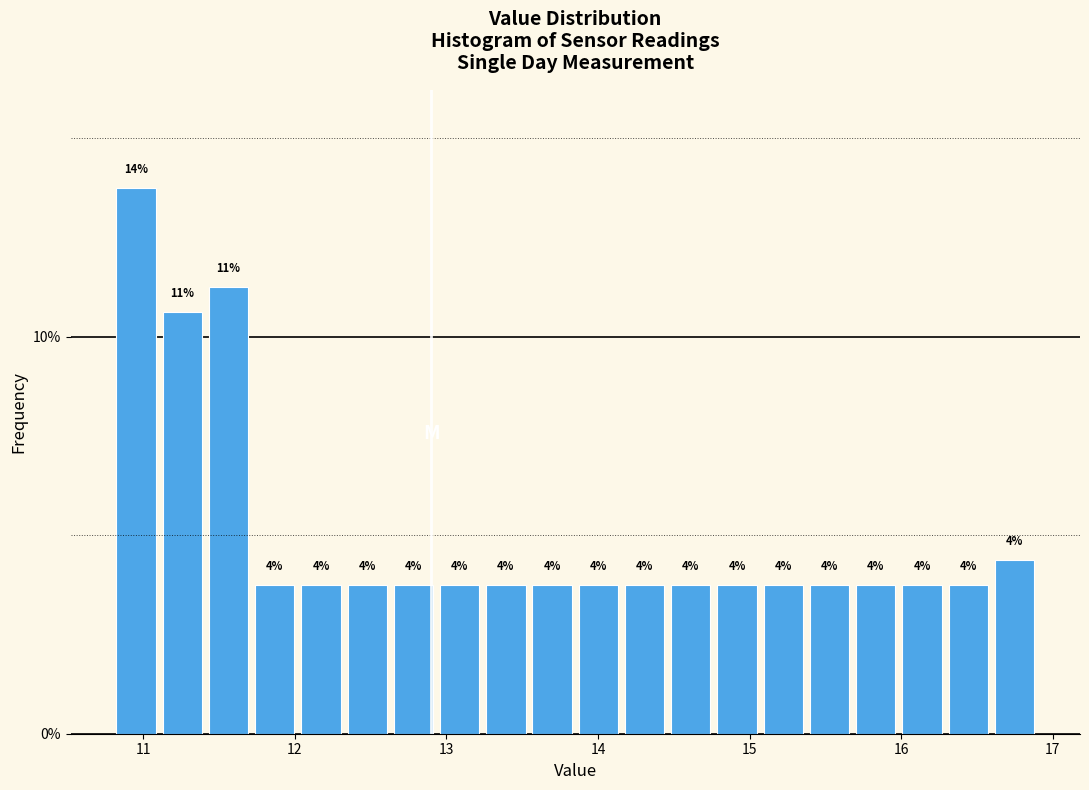

Read against the x-axis, roughly where is the centre of the tallest bar?

11.0